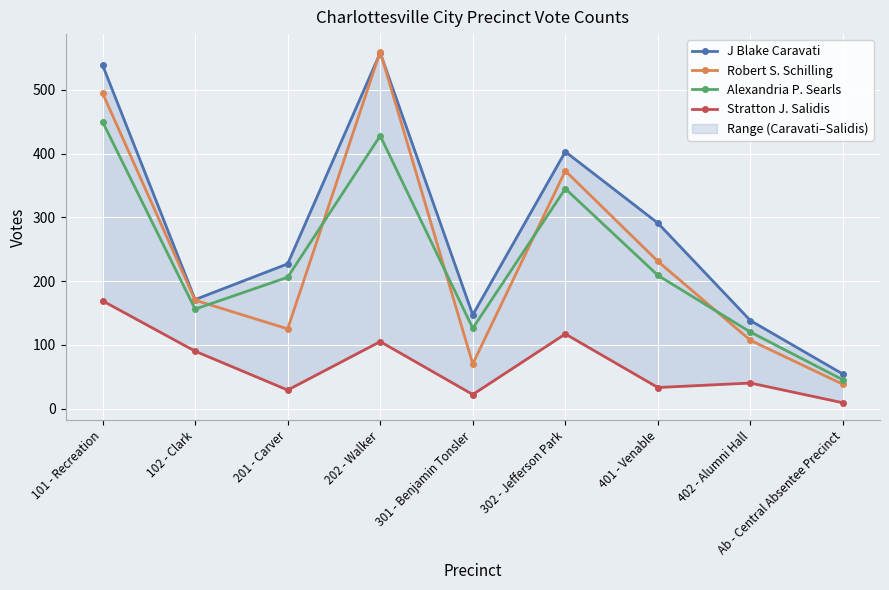

Reading right to left, extract all data points from this chart.

J Blake Caravati: 54	138	291	403	147	558	227	171	539
Robert S. Schilling: 38	107	231	373	70	560	125	170	495
Alexandria P. Searls: 45	120	209	345	126	428	206	156	450
Stratton J. Salidis: 9	40	33	117	22	105	29	90	169